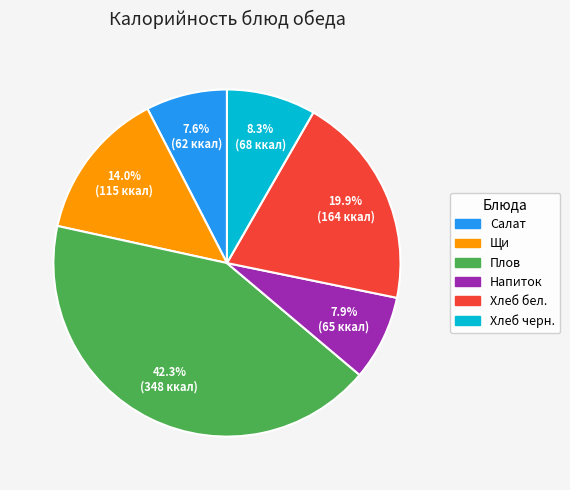

Does any single category account for the majority?

No